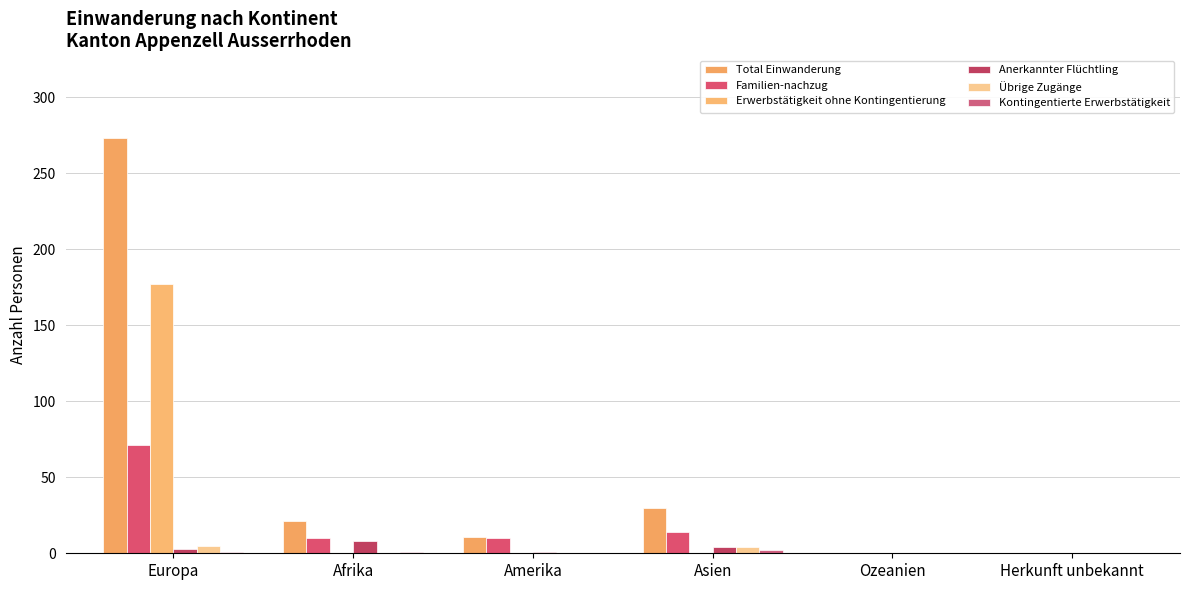

What is the difference between the maximum and minimum values in the Übrige Zugänge series?

5